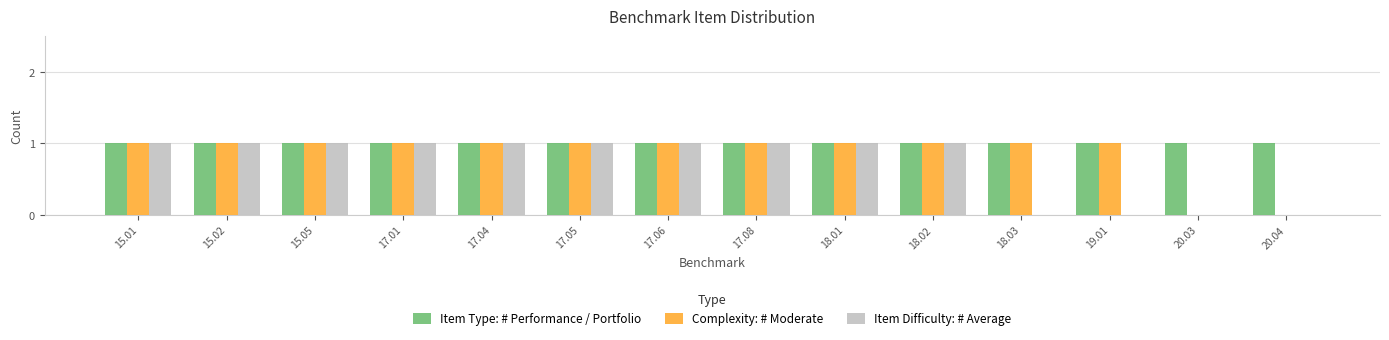

What is the total value across all series at 18.02?

3